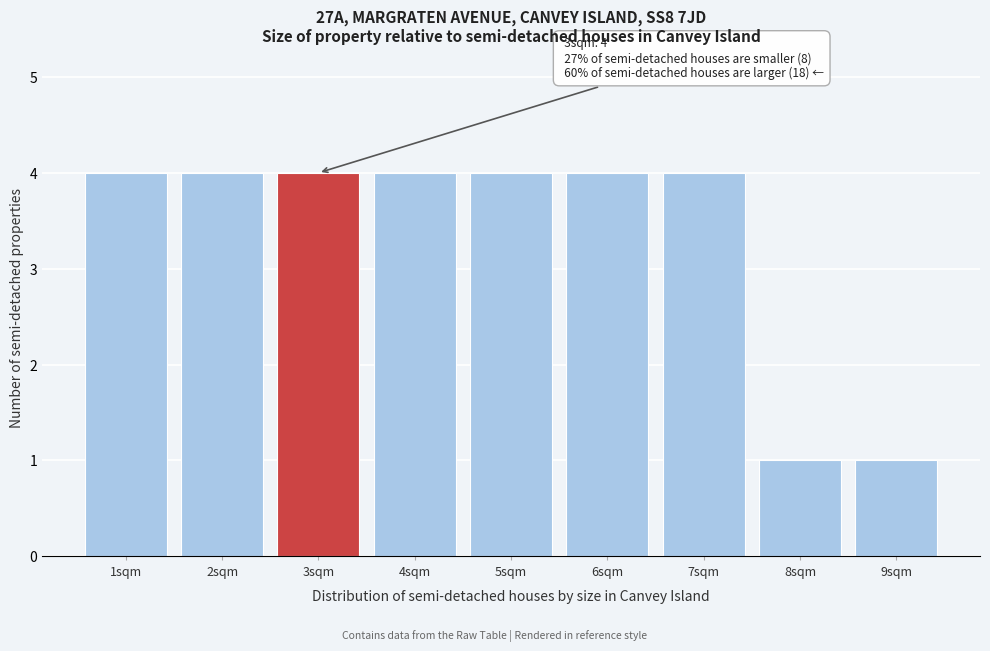

Reading left to right, what are all the values shown in this chart?

4	4	4	4	4	4	4	1	1